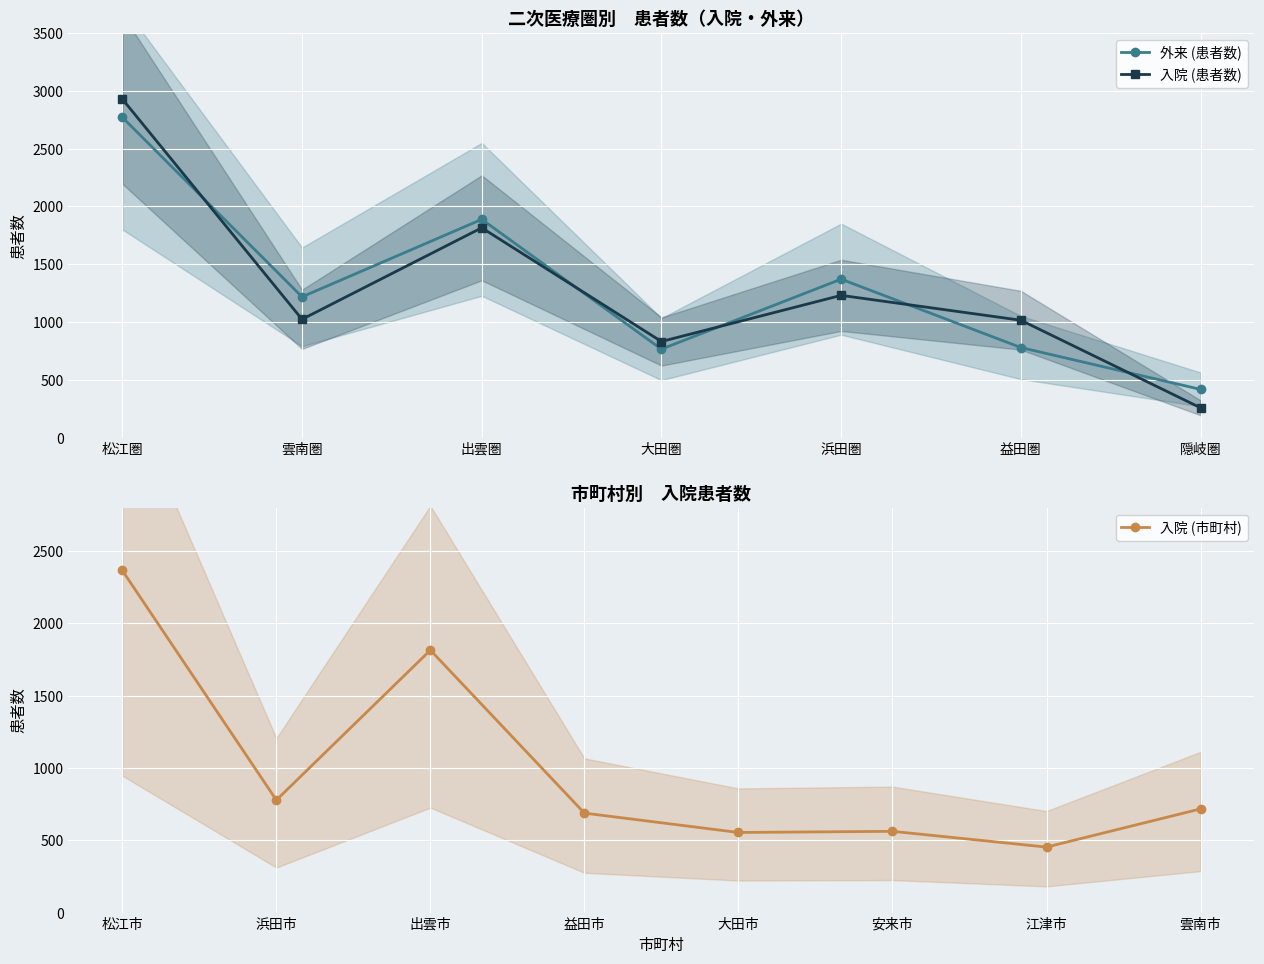

The 外来 (患者数) series shows 2770 at 松江圏. True or false?

True